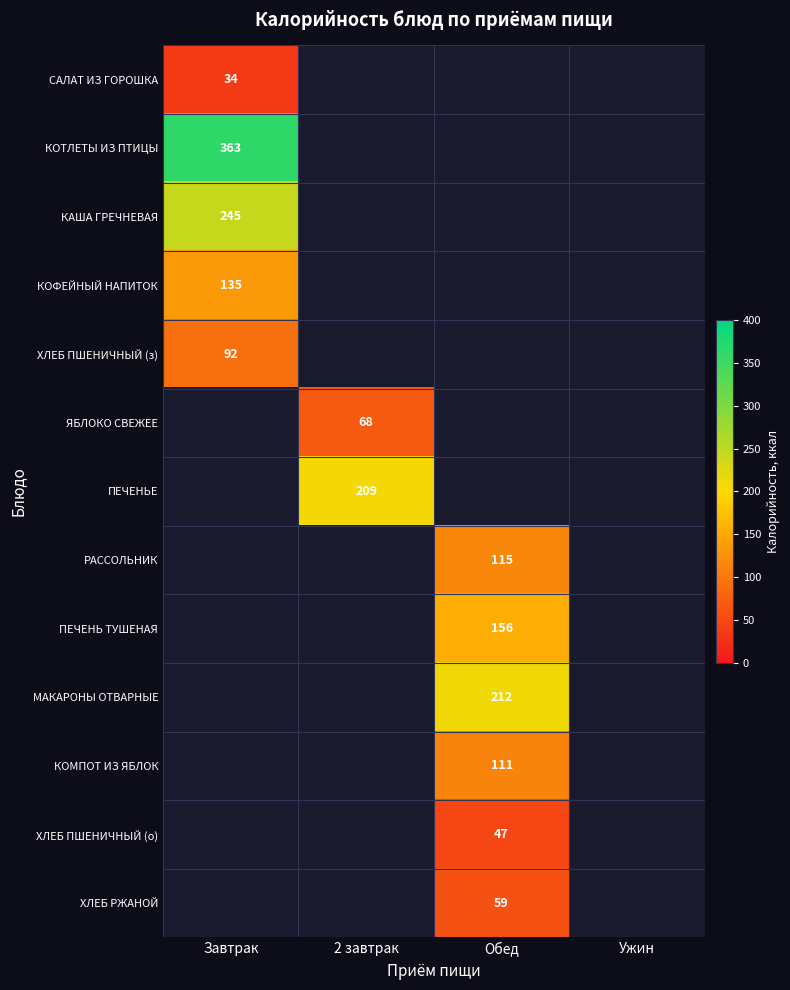

Is it true that МАКАРОНЫ ОТВАРНЫЕ equals 278 at Обед?

False